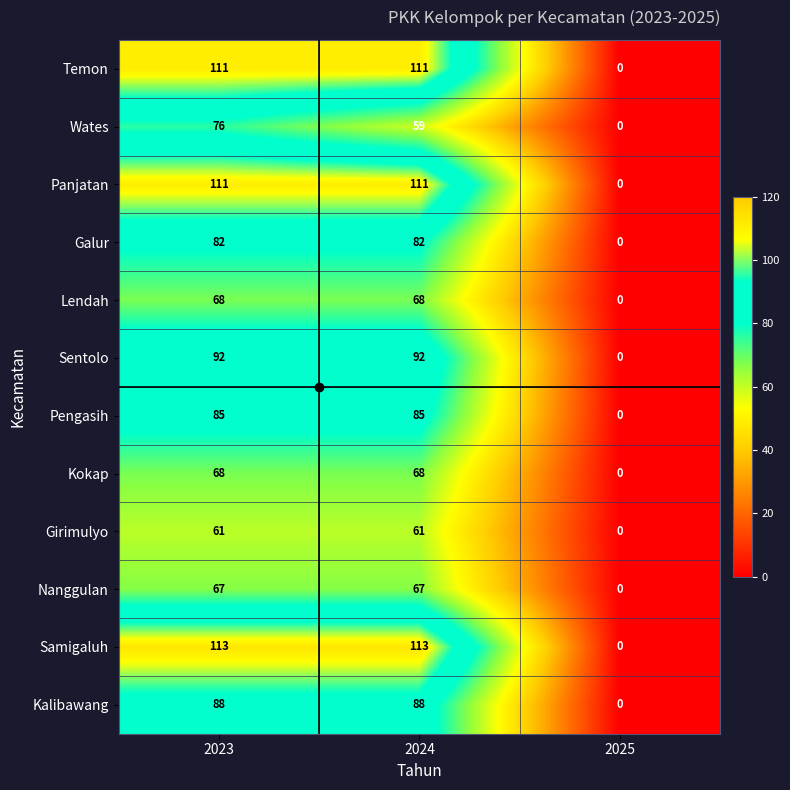

List the labels in order of Wates value, smallest first.

2025, 2024, 2023